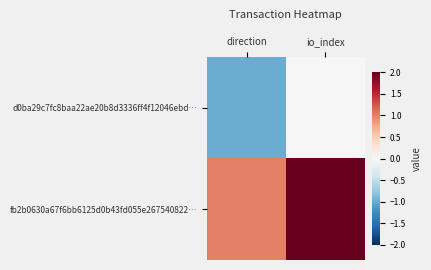

At direction, list the series in order from smallest to largest.

d0ba29c7fc8baa22ae20b8d3336ff4f12046ebd…, fb2b0630a67f6bb6125d0b43fd055e267540822…